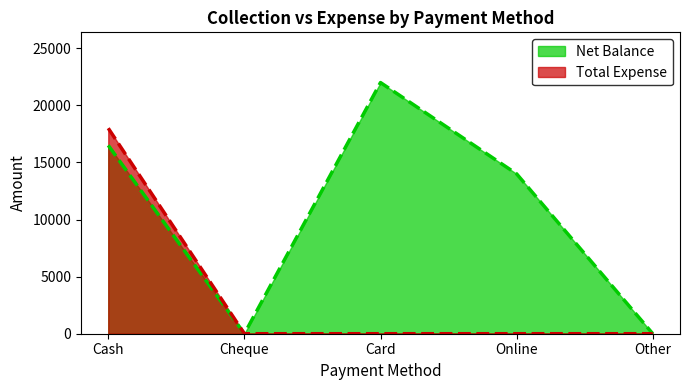

True or false: Total Expense (line) and Net Balance (line) intersect in this chart.

False